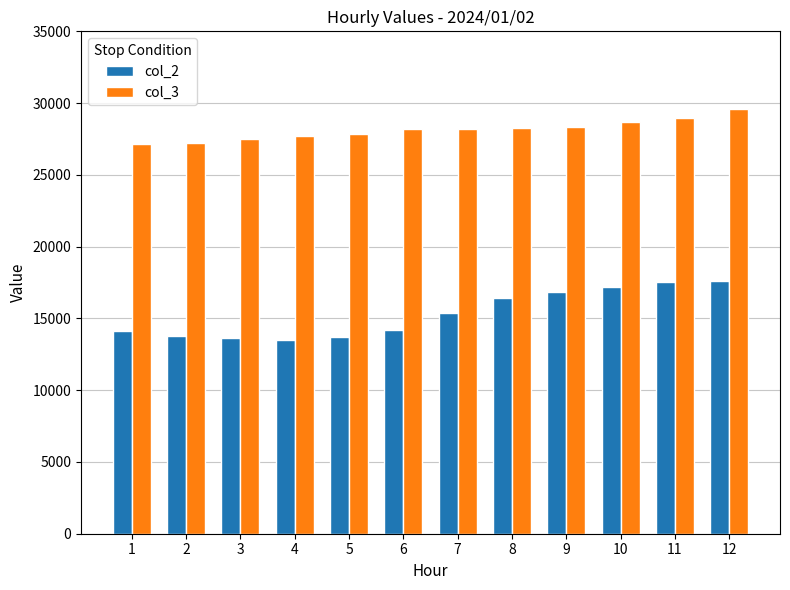

Which category has the highest value in the col_3 series?

12